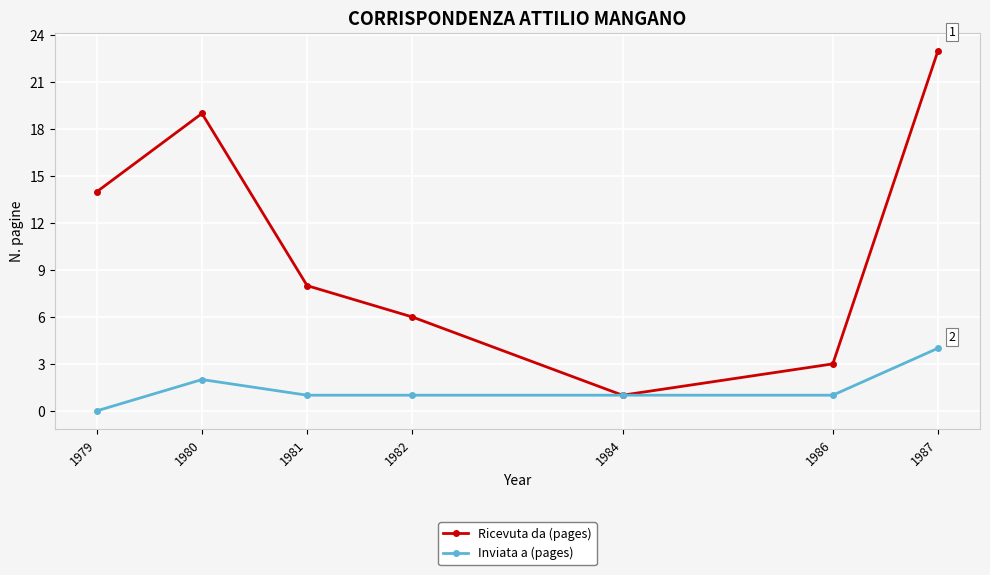

At which category does Ricevuta da (pages) reach its first local peak?

1980